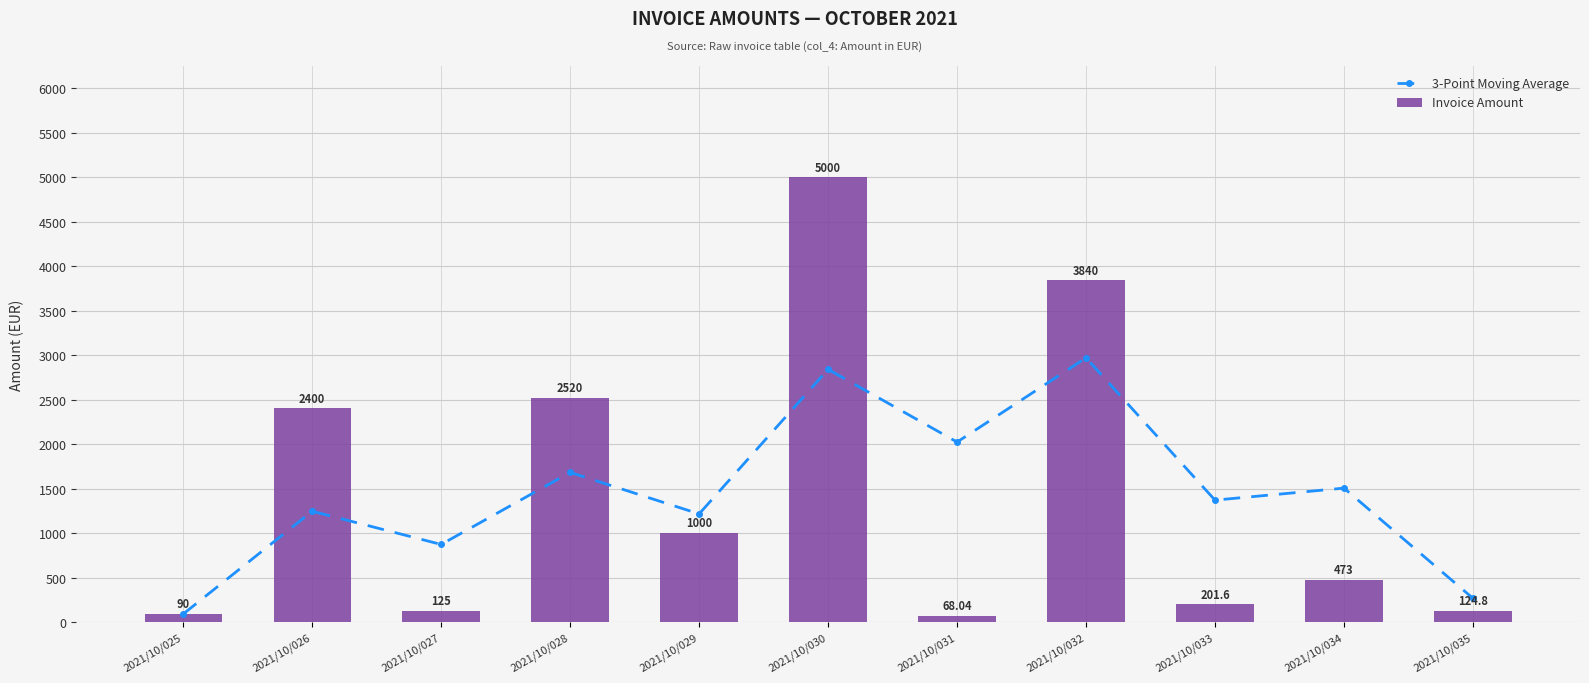

Reading right to left, transcribe all the data shown in this chart.

3-Point Moving Average: 266.5	1504.9	1369.9	2969.3	2022.7	2840.0	1215.0	1681.7	871.7	1245.0	90.0
Invoice Amount: 124.8	473.0	201.6	3840.0	68.0	5000.0	1000.0	2520.0	125.0	2400.0	90.0